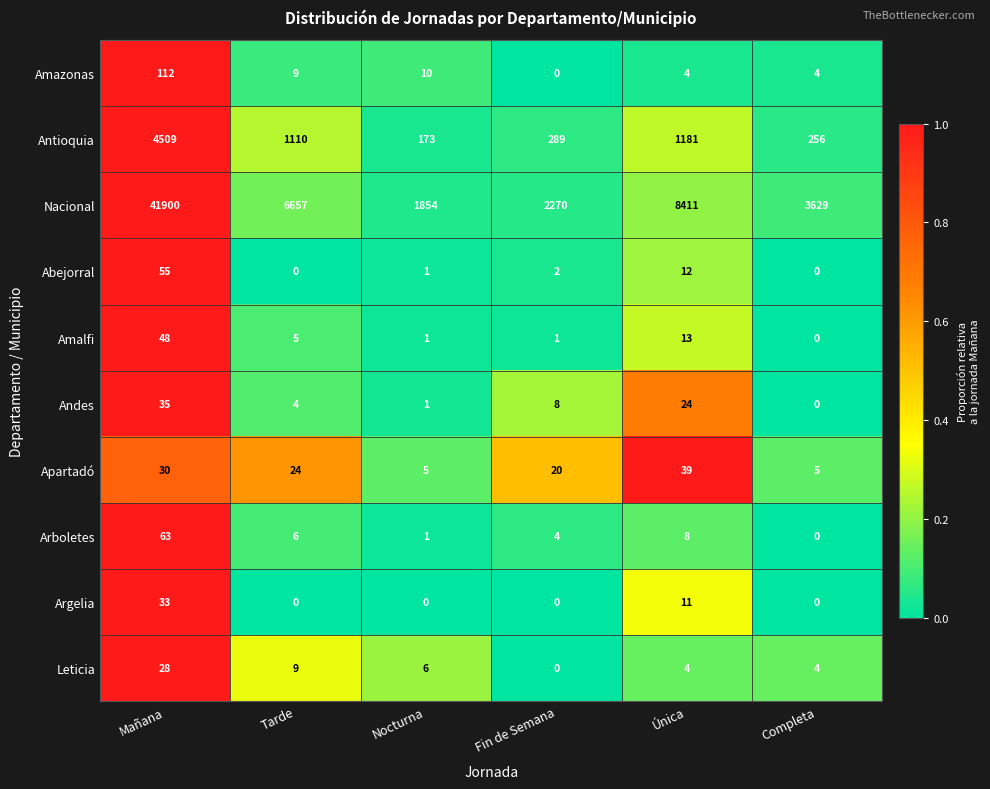

At which label does Arboletes reach its minimum?

Completa